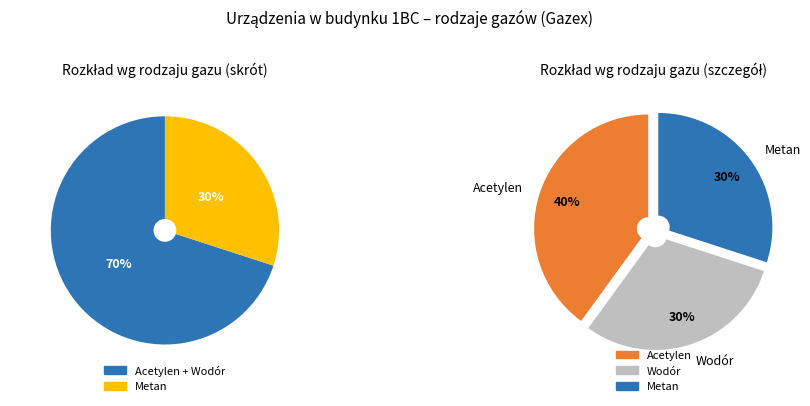

To the nearest percent, what portion does Wodór represent?

30%